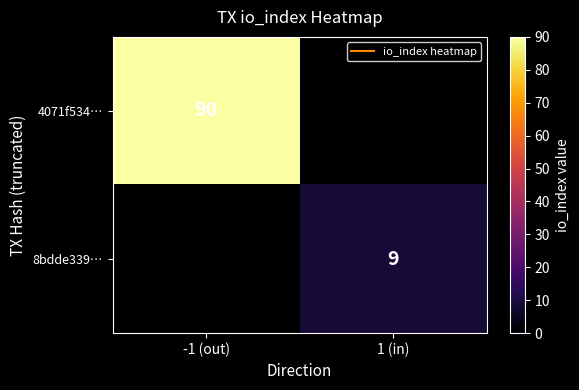

Rank the series at -1 (out) from highest to lowest value.

4071f534…, 8bdde339…